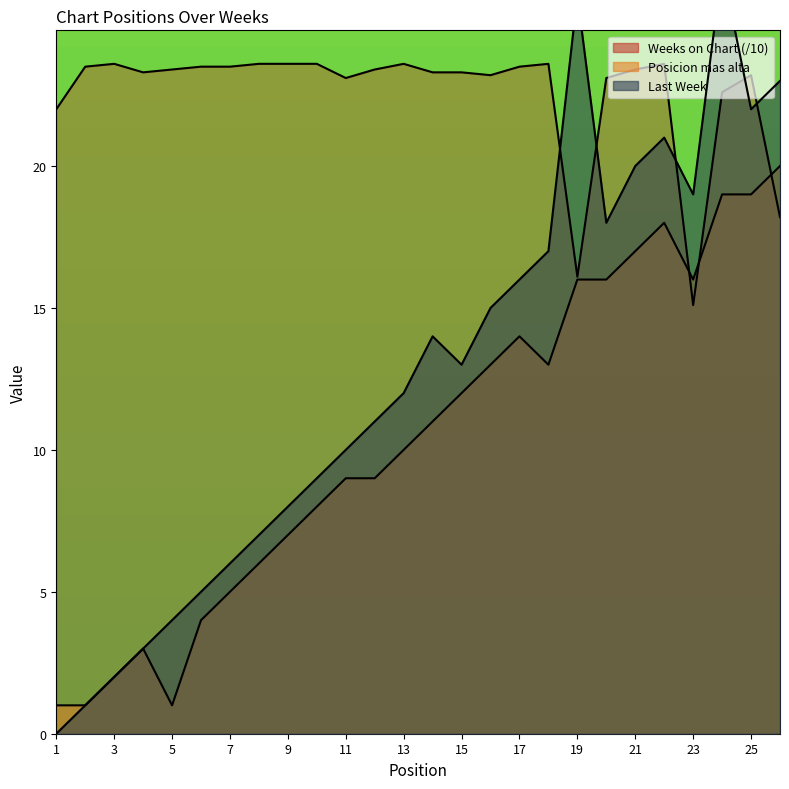

What is the approximate value of Posicion mas alta at 5?

1.0